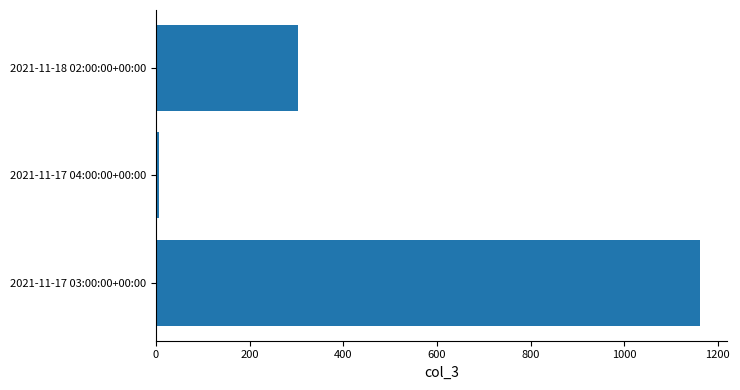

List the labels in order of value, largest first.

2021-11-17 03:00:00+00:00, 2021-11-18 02:00:00+00:00, 2021-11-17 04:00:00+00:00